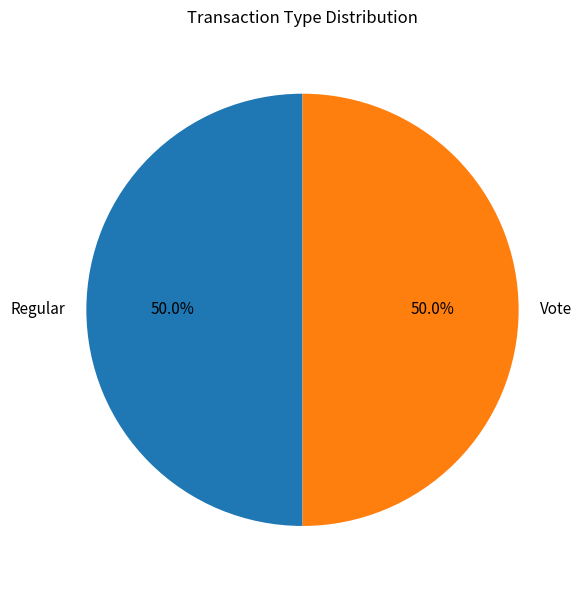

What percentage do Regular and Vote together represent?

100.0%